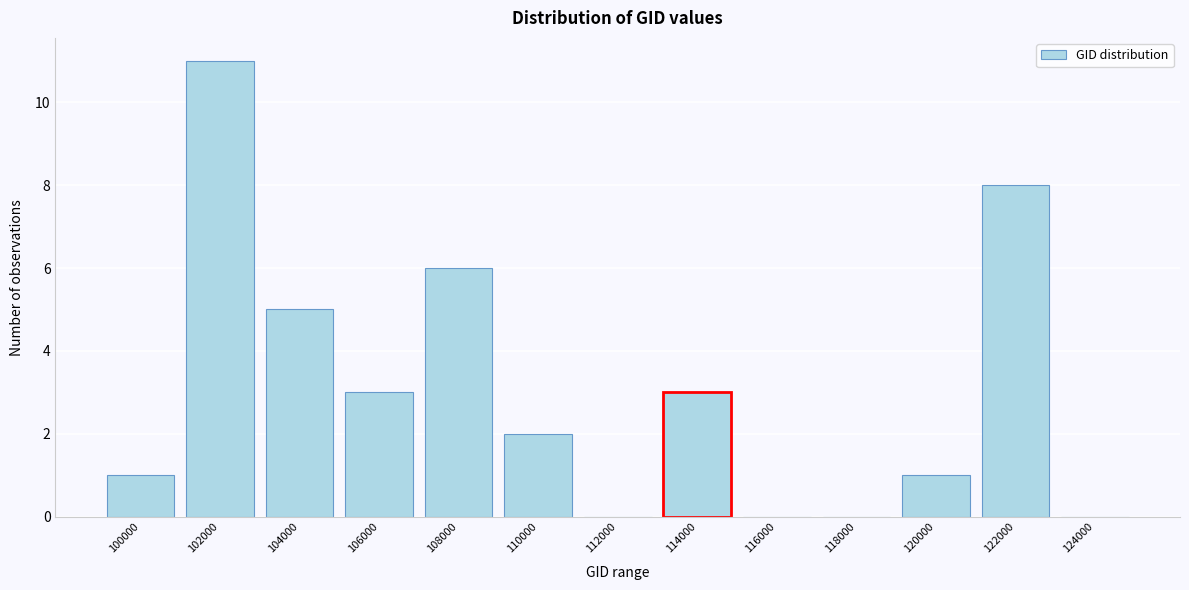

Reading left to right, transcribe all the data shown in this chart.

100000=1	102000=11	104000=5	106000=3	108000=6	110000=2	112000=0	114000=3	116000=0	118000=0	120000=1	122000=8	124000=0